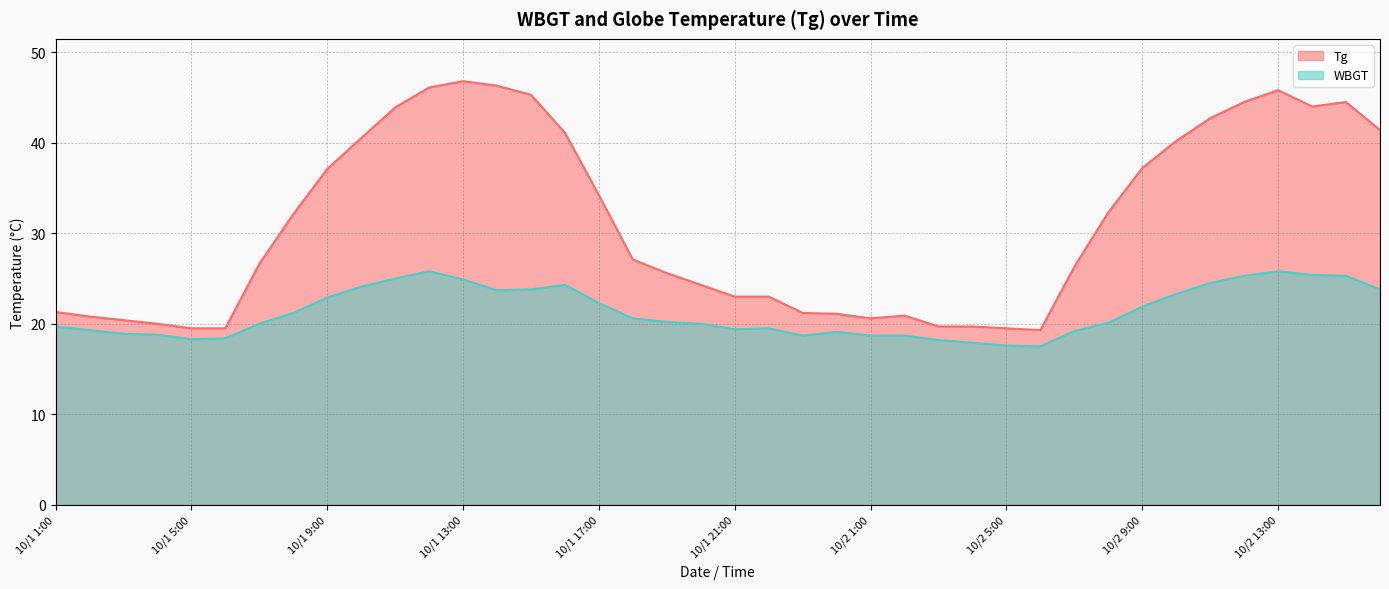

Where is Tg nearest to the value 33?

10/2 8:00